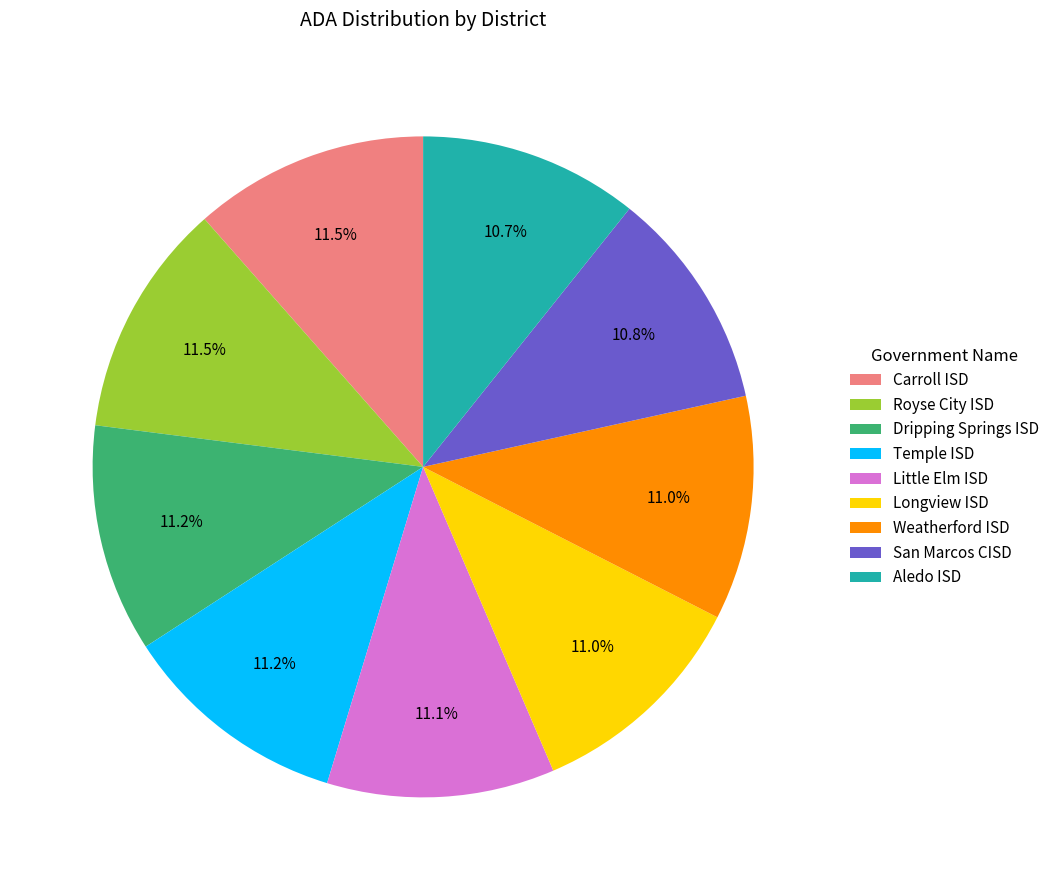

What percentage is the Aledo ISD slice, to the nearest percent?

11%